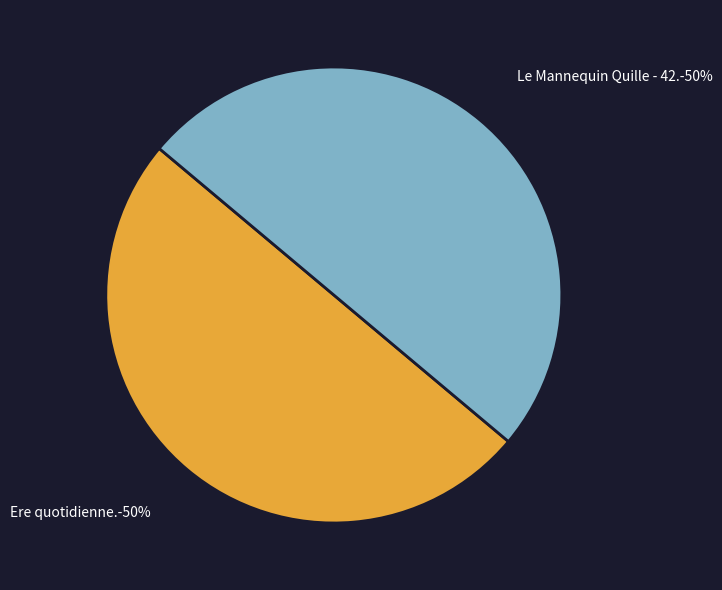

Approximately how many times larger is the value at Le Mannequin Quille - 42. compared to Ere quotidienne.?

1.0